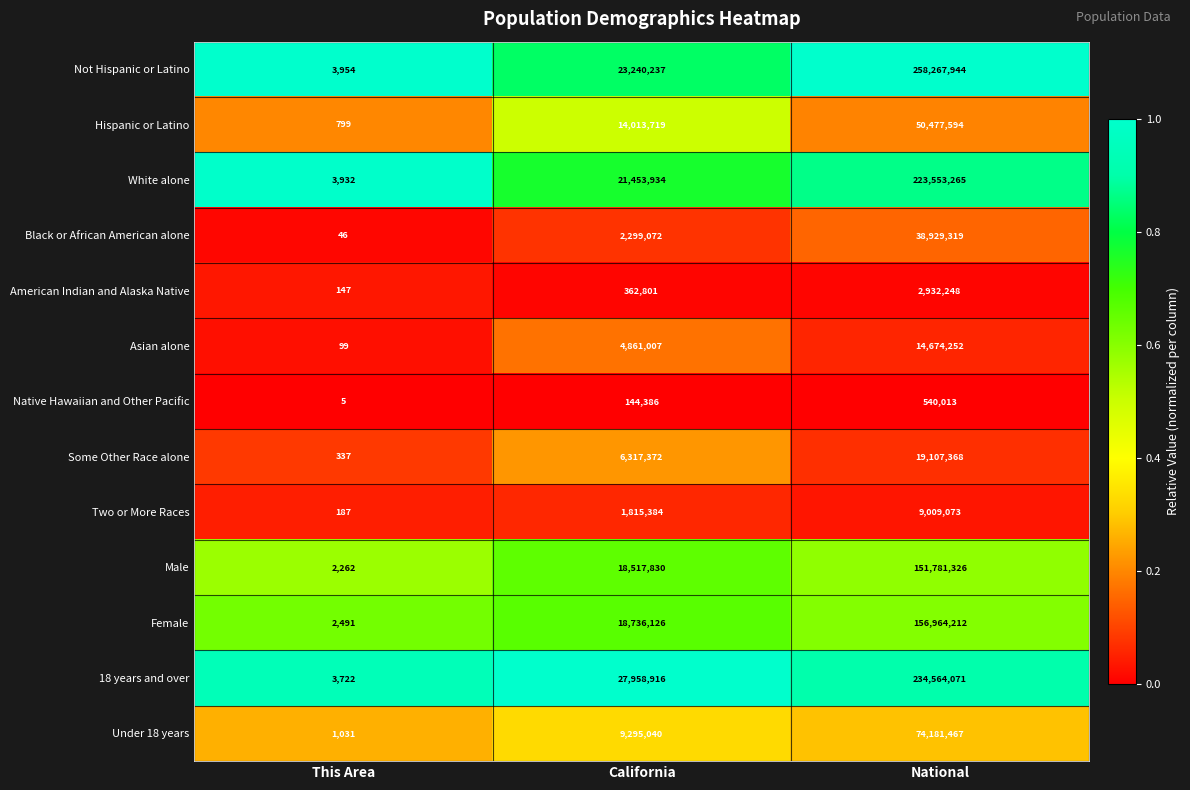

At which label is 18 years and over closest to 117283896?

California